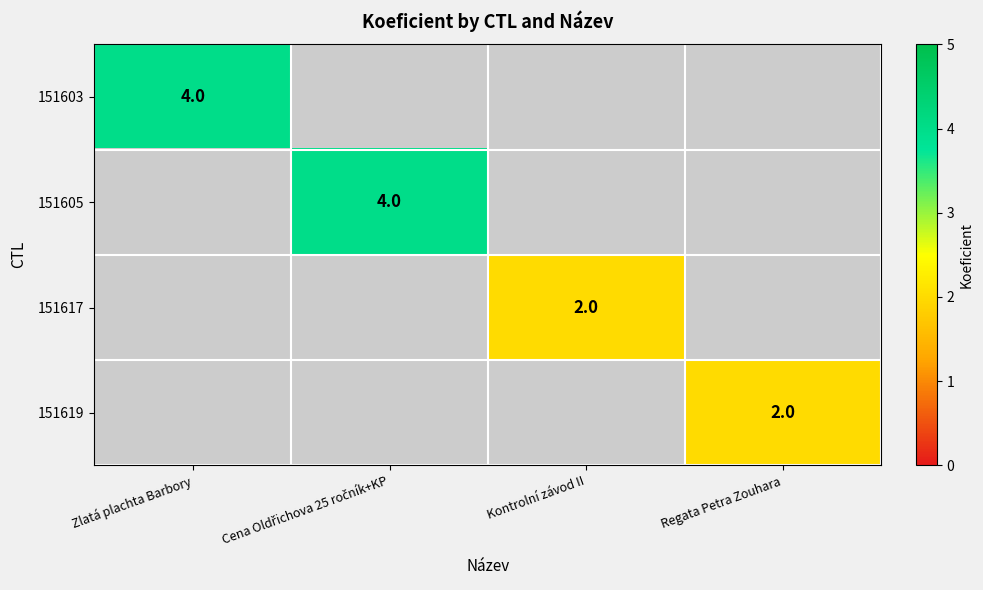

The value of 151603 at Zlatá plachta Barbory is 4. True or false?

True